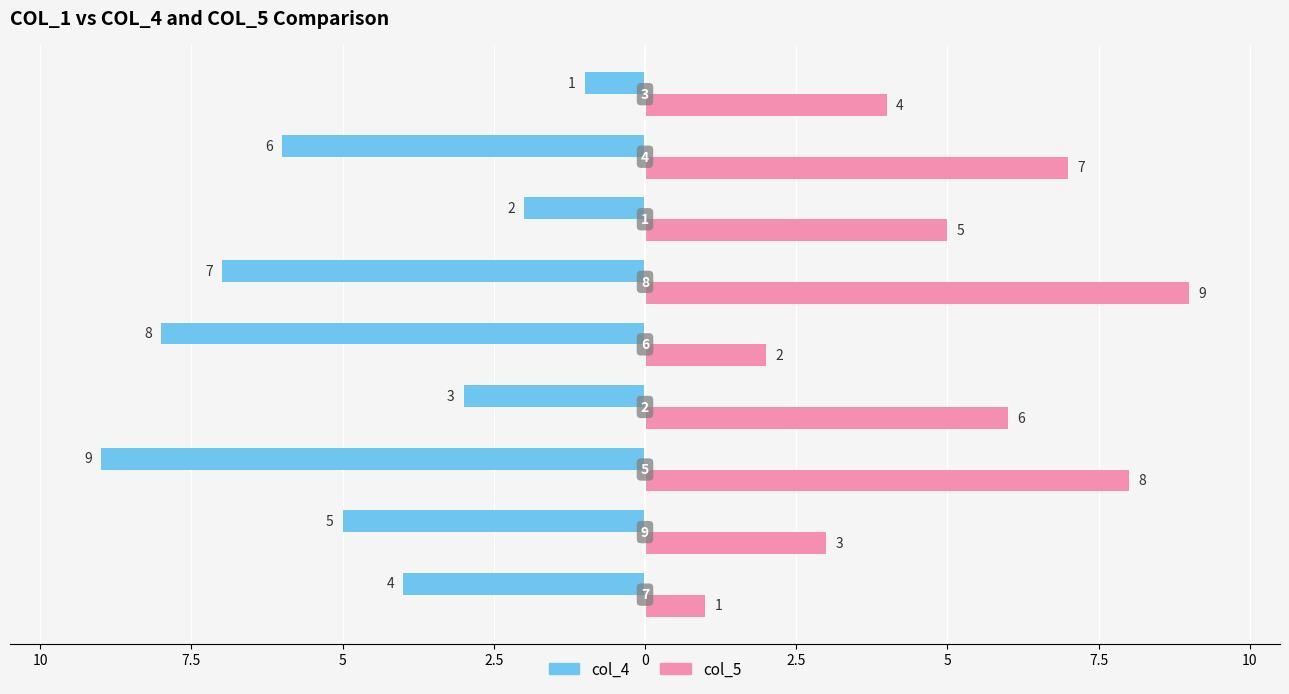

What are all the series names shown in the legend?

col_4, col_5